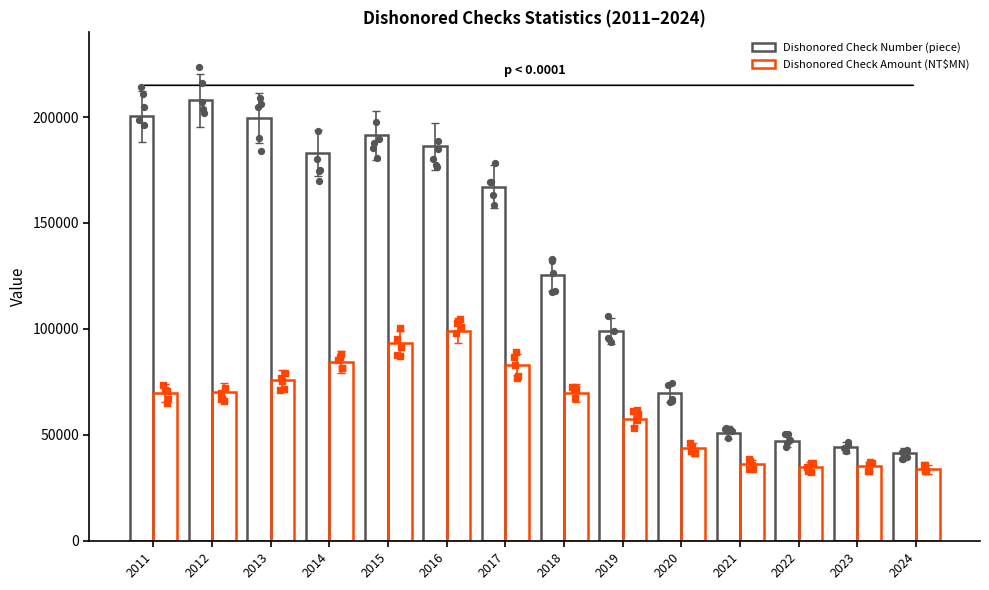

Which series contains the lowest Y value?

Dishonored Check Amount (NT$MN)